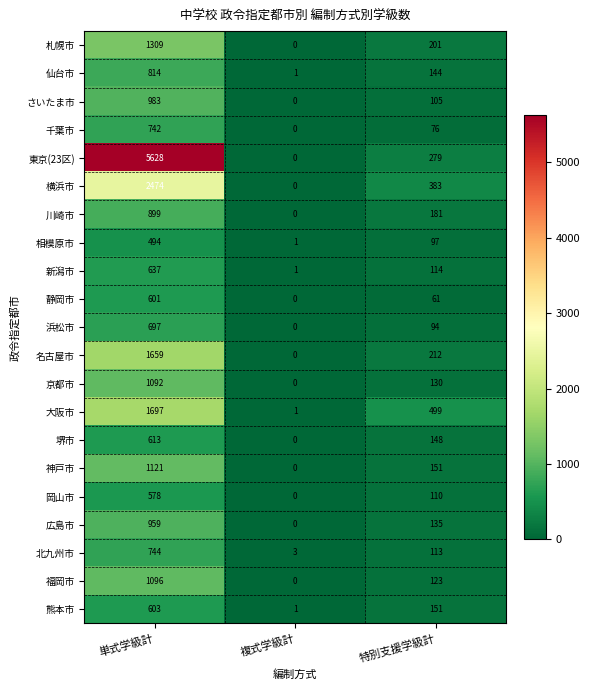

The 名古屋市 series shows 1659 at 単式学級計. True or false?

True